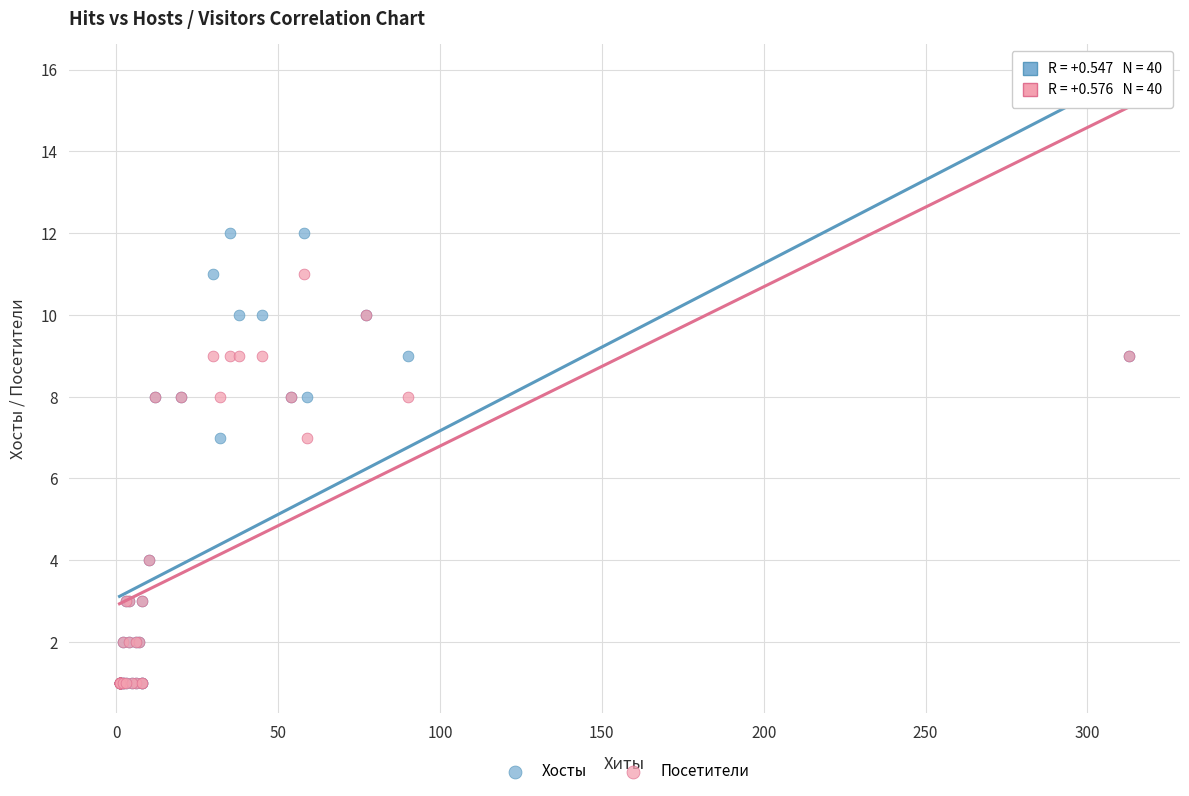

Which series has the largest Y range (max minus min)?

Хосты